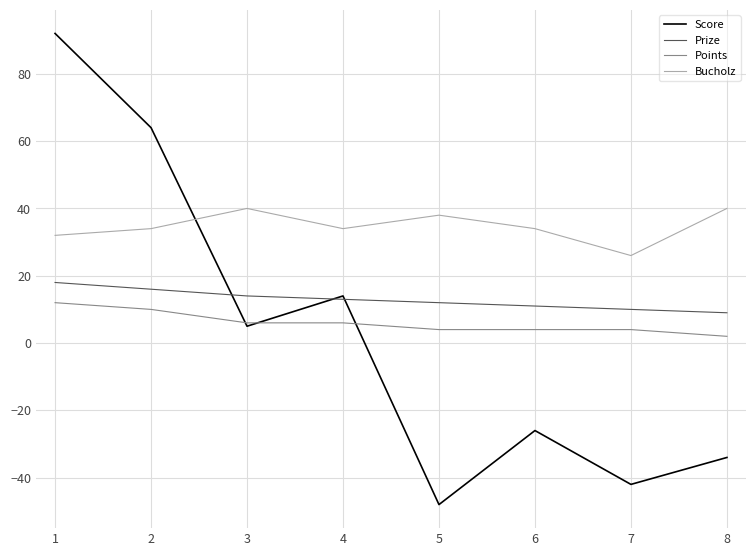

Where is the first local minimum for Bucholz?

4